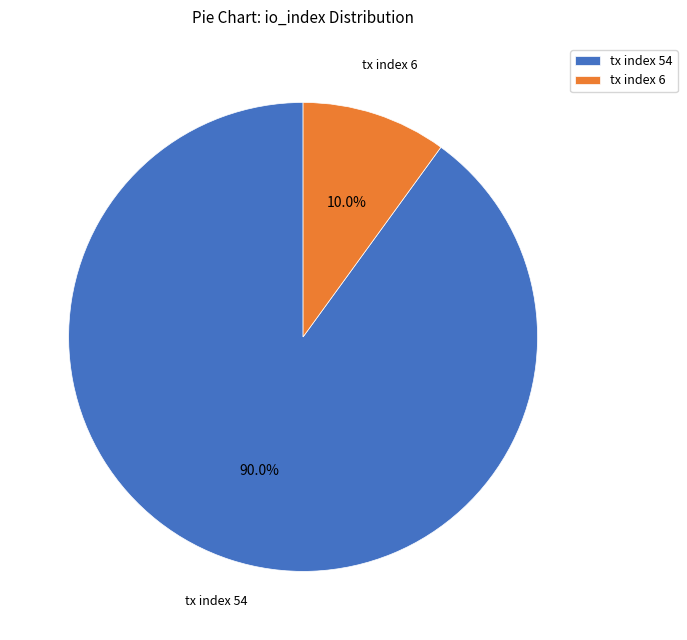

Which has a higher value, tx index 6 or tx index 54?

tx index 54